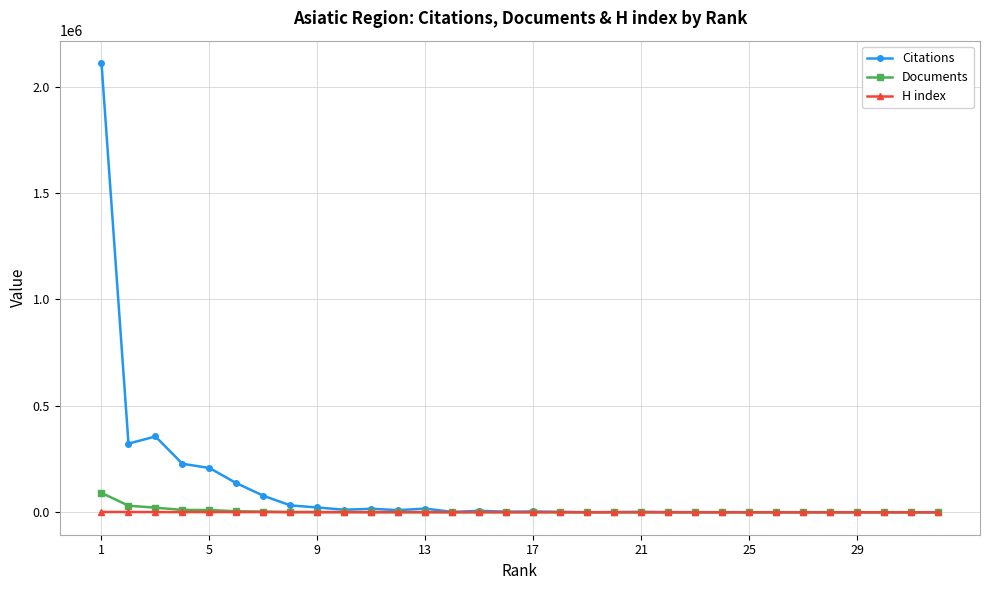

Which series has the widest spread of values?

Citations